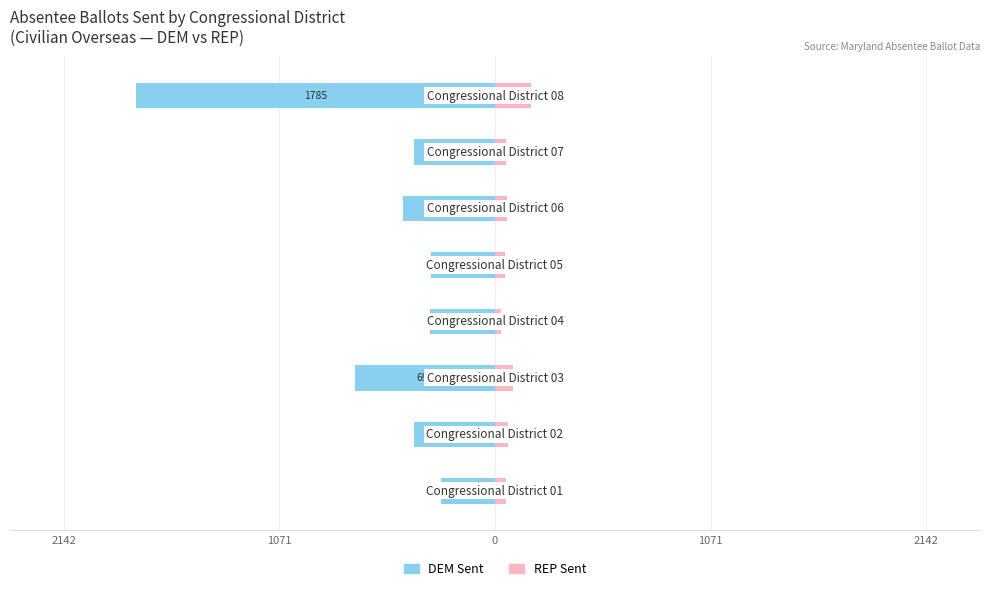

Which has a higher value, 2142 or 2142?

2142